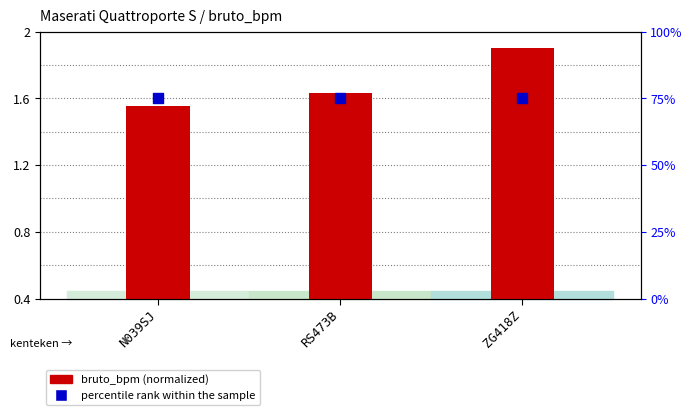

Is the value of percentile rank within the sample at N039SJ greater than the value of bruto_bpm (normalized) at ZG418Z?

Yes